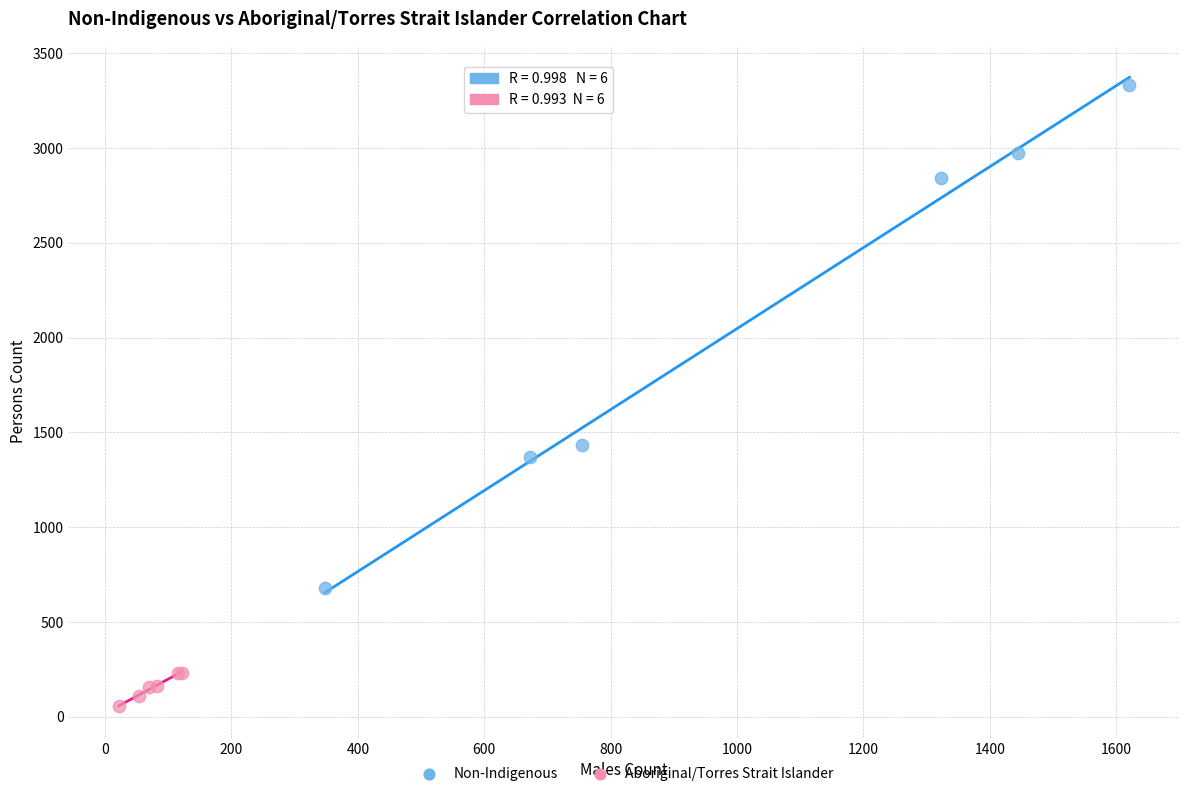

Which series has the widest spread of Y values?

Non-Indigenous